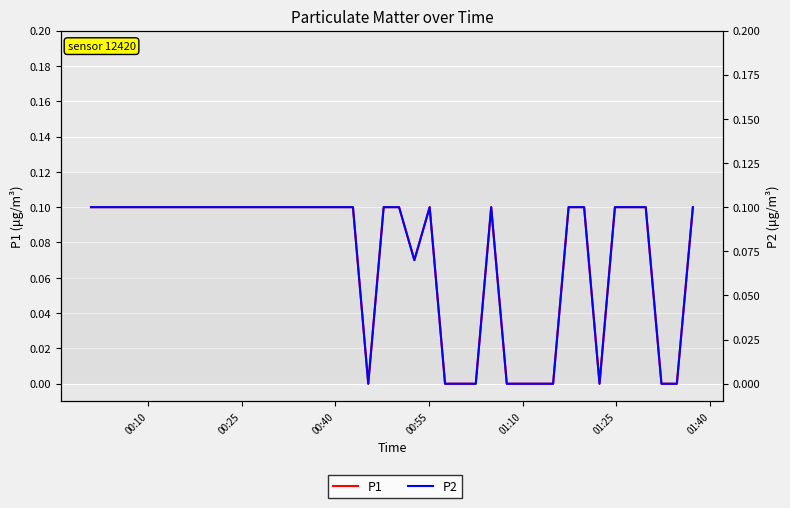

True or false: P1 and P2 intersect in this chart.

False